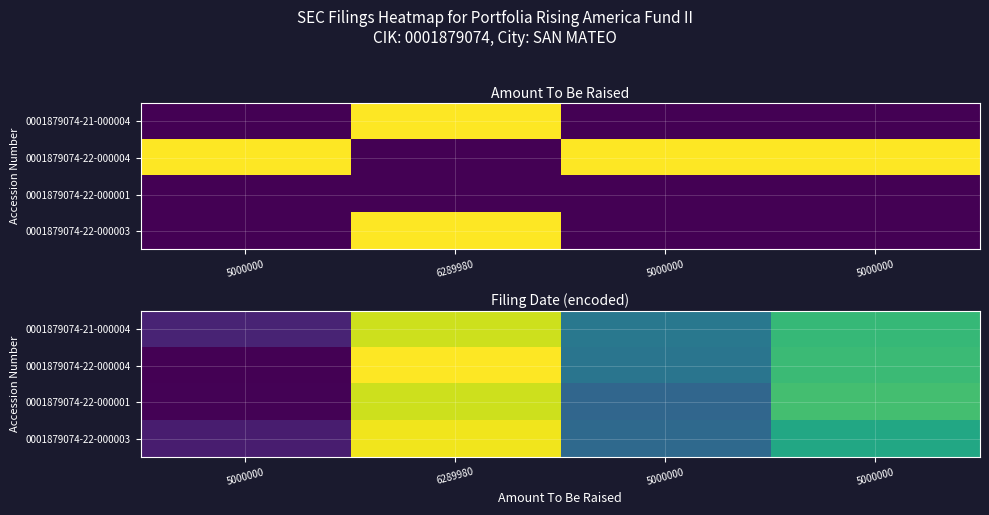

At which label does 0001879074-22-000004 reach its minimum?

5000000